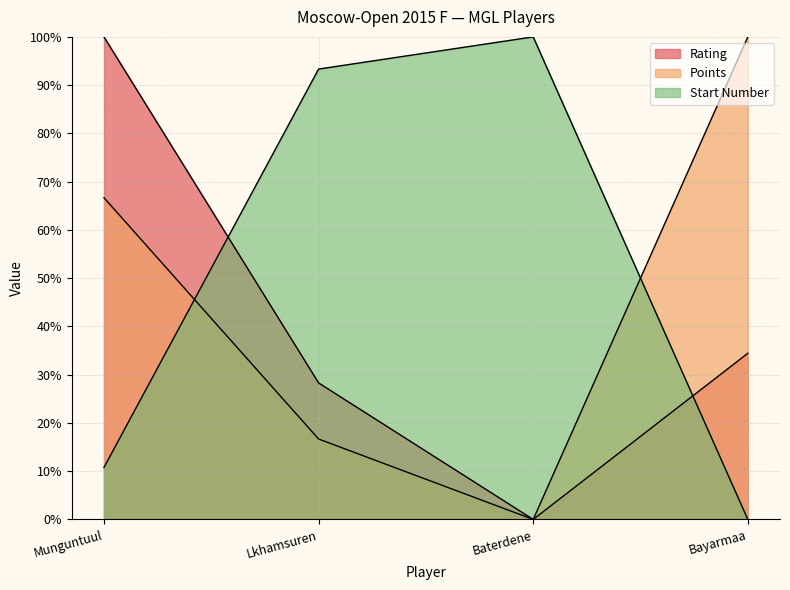

Reading right to left, list all the values displayed in this chart.

Rating: 34.4	0.0	28.3	100.0
Points: 100.0	0.0	16.7	66.7
Start Number: 0.0	100.0	93.3	10.8